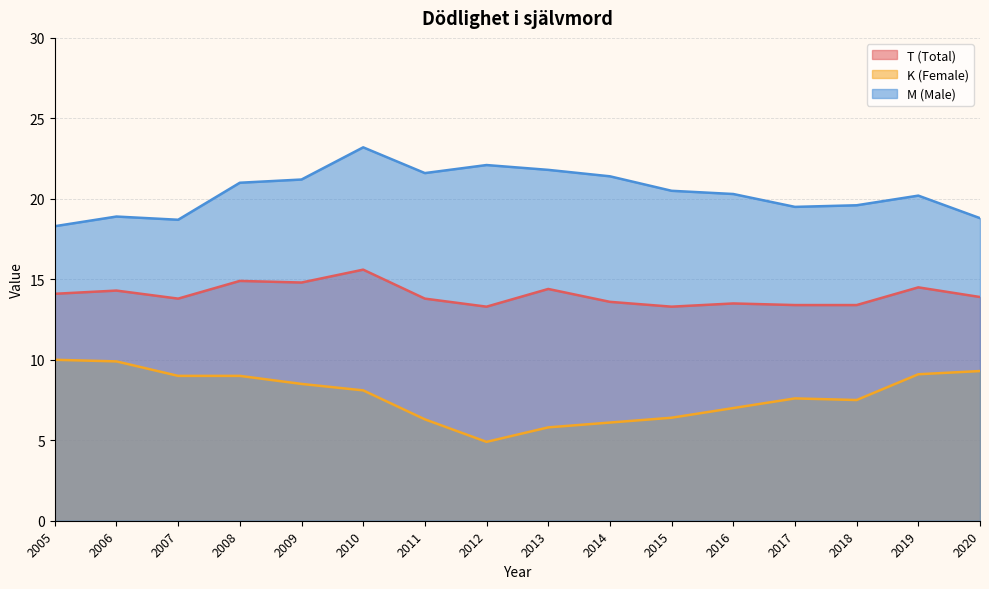

What is the sum of the M (Male) values at 2008 and 2018?

40.6